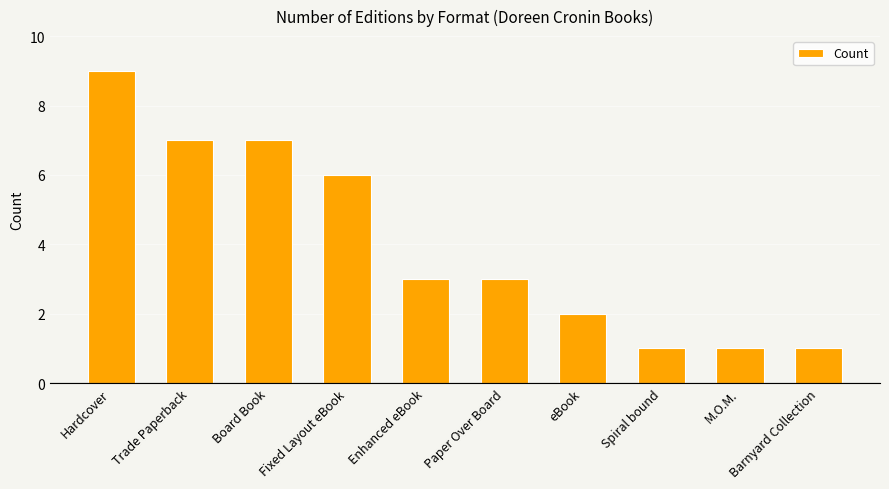

What is the greatest value displayed?

9